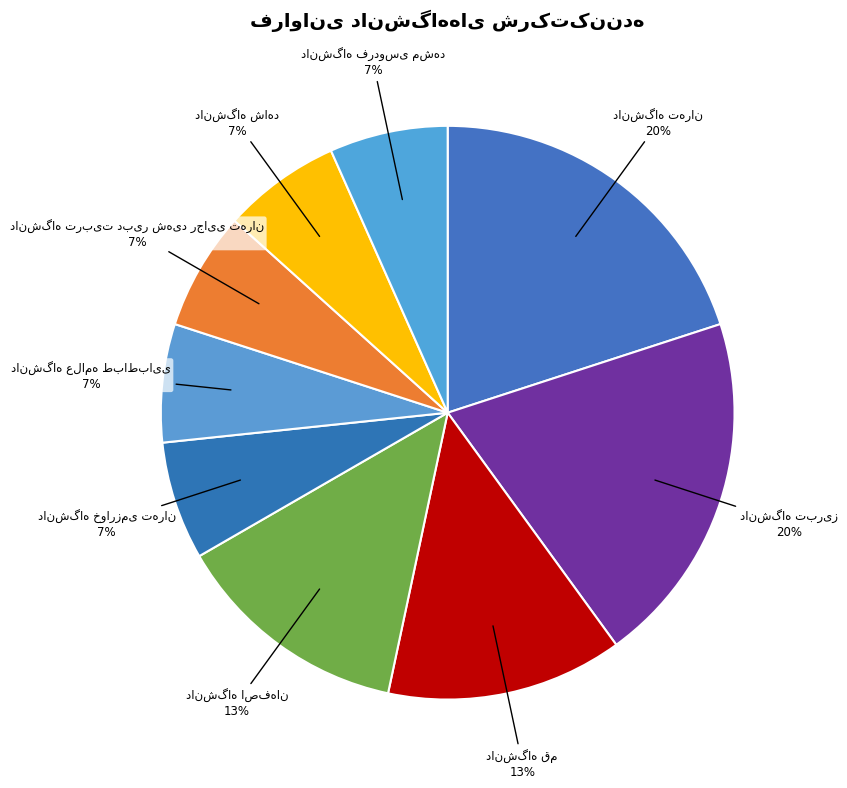

To the nearest percent, what is the difference between the largest and smallest slice percentages?

13%